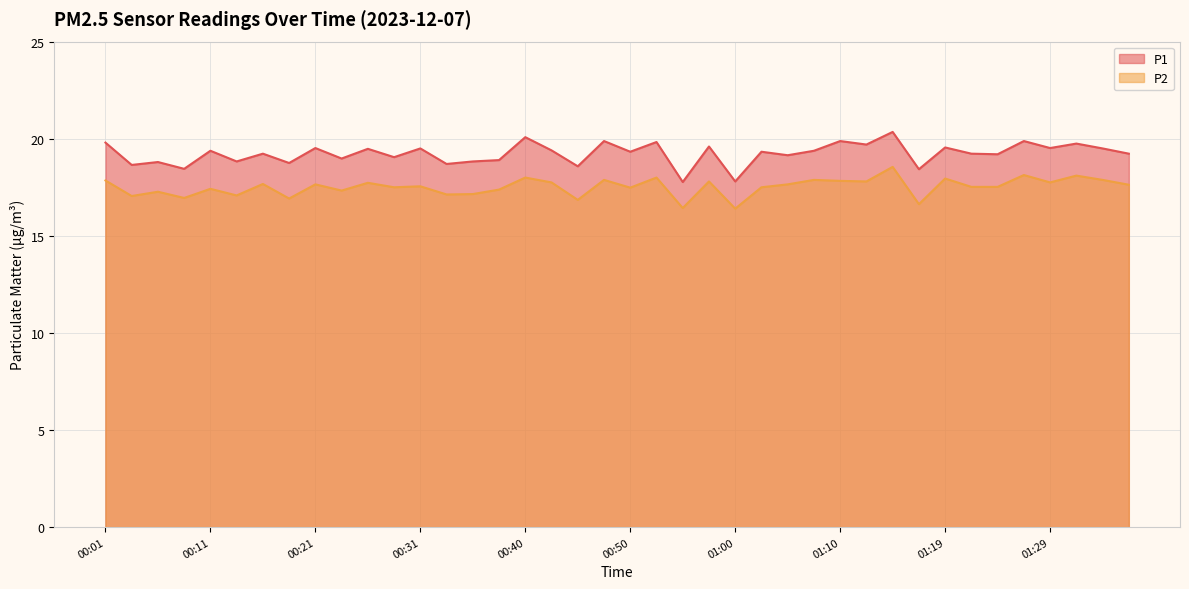

The P2 series shows 17.6 at 00:21. True or false?

True